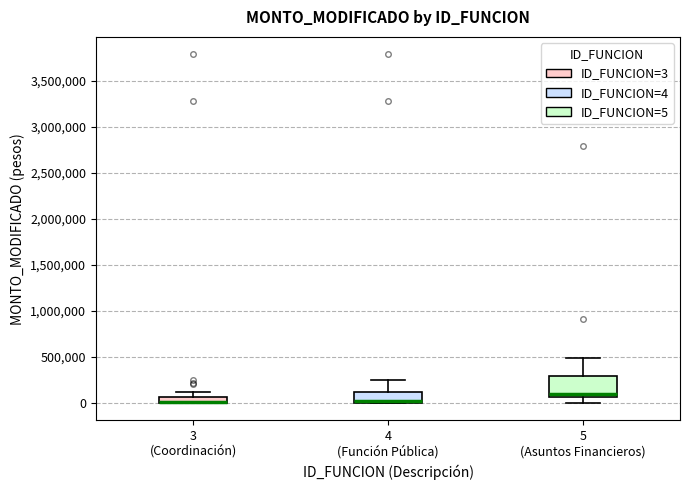

Which box is the tallest, from its lower edge to its upper edge?

5 (Asuntos Financieros)